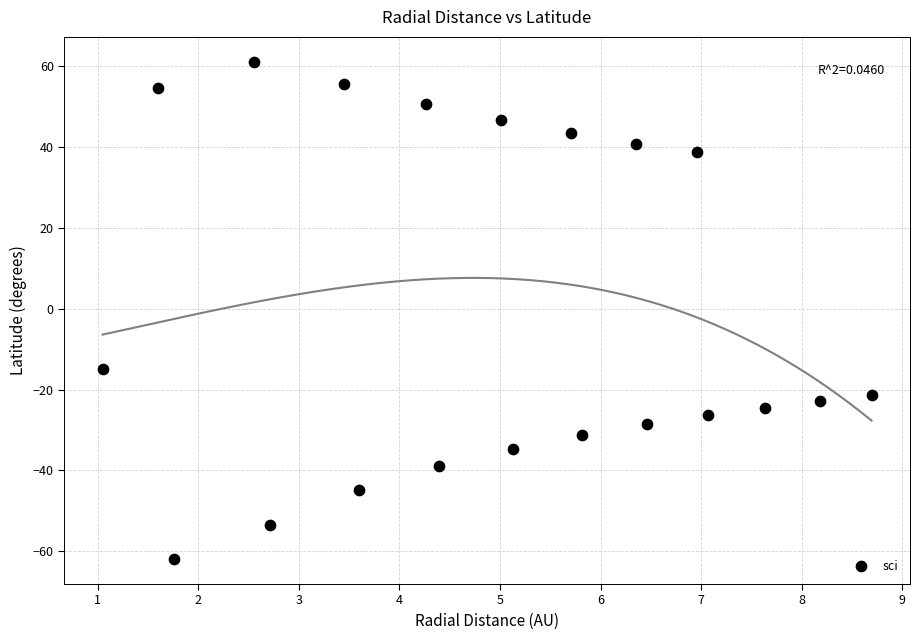

What Y value in the scatter plot is closest to 0?

-14.9